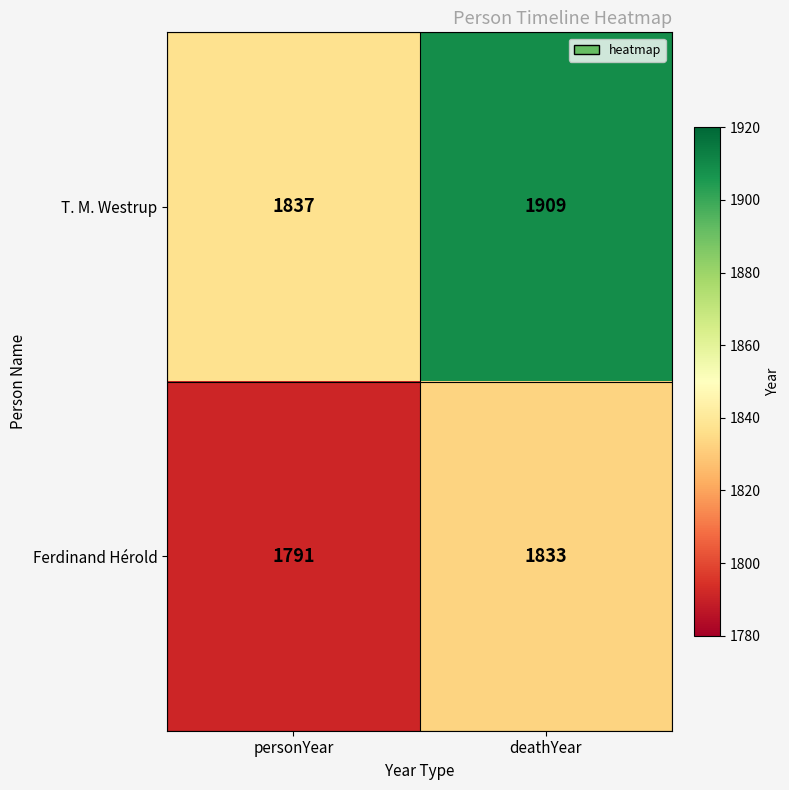

Which category has the highest value in the T. M. Westrup series?

deathYear